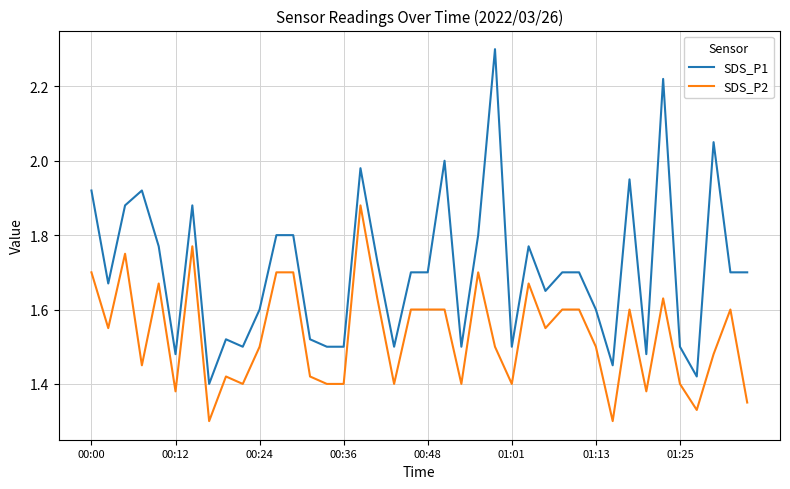

How many series are shown in this chart?

2